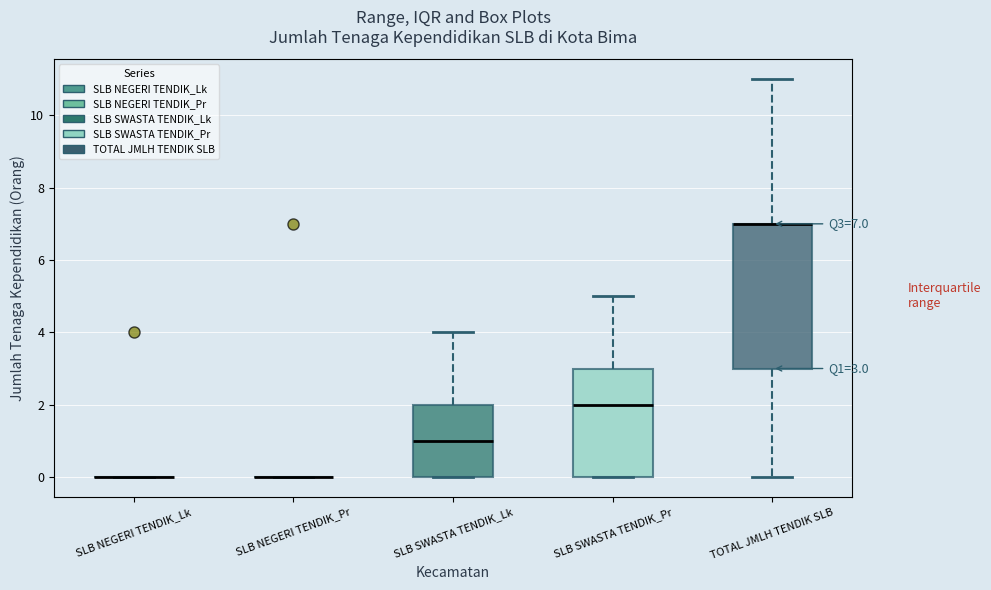

Comparing the boxes themselves (not the whiskers), which one is the tallest?

TOTAL JMLH TENDIK SLB